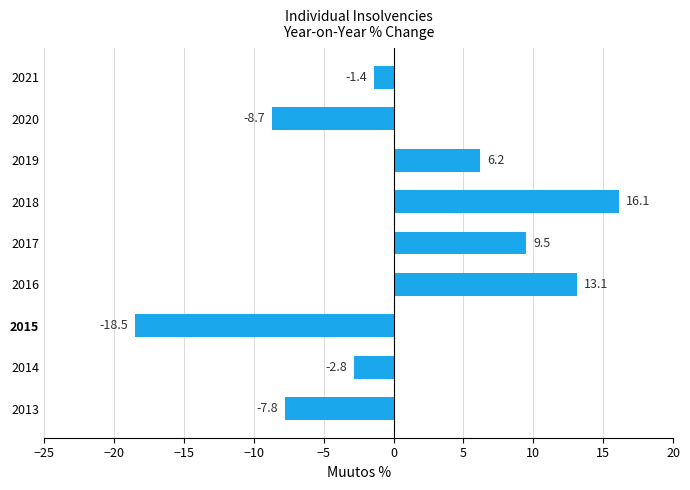

How many values are below zero?

5